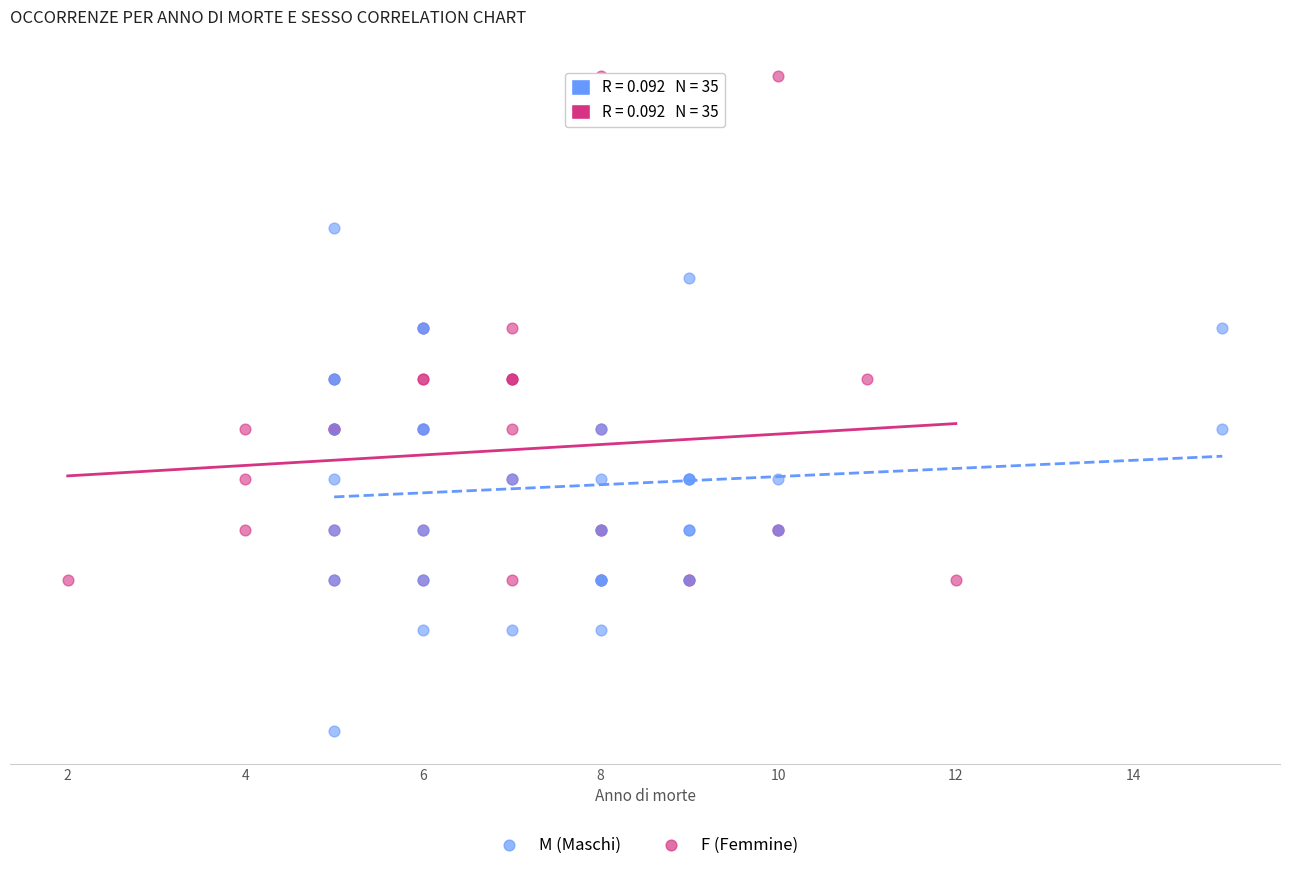

What are all the series names shown in the legend?

M (Maschi), F (Femmine)